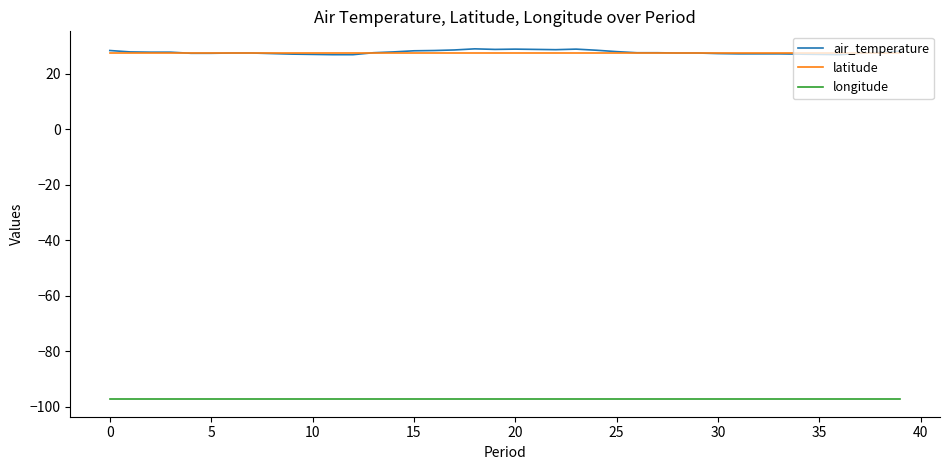

What are all the series names shown in the legend?

air_temperature, latitude, longitude